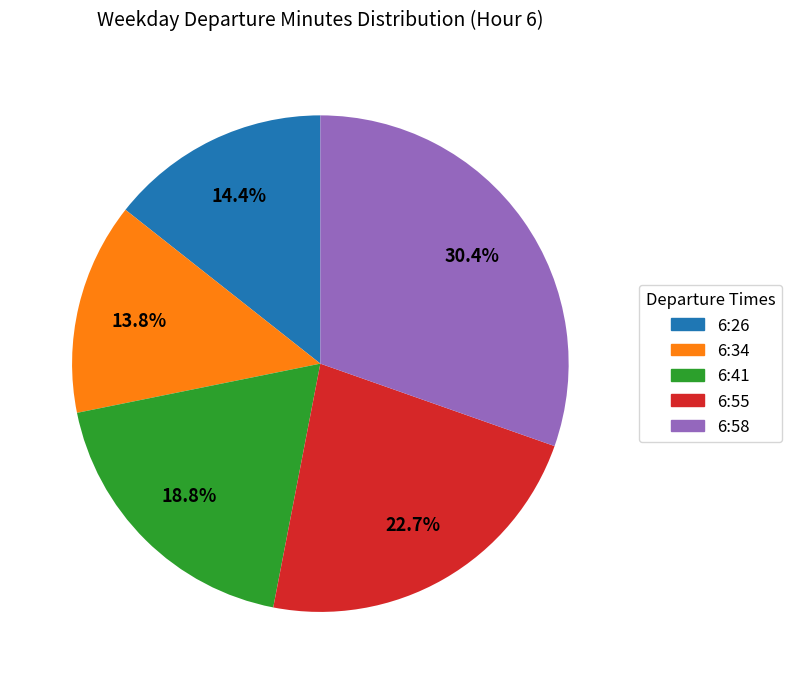

What percentage is NOT represented by 6:41?

81.2%